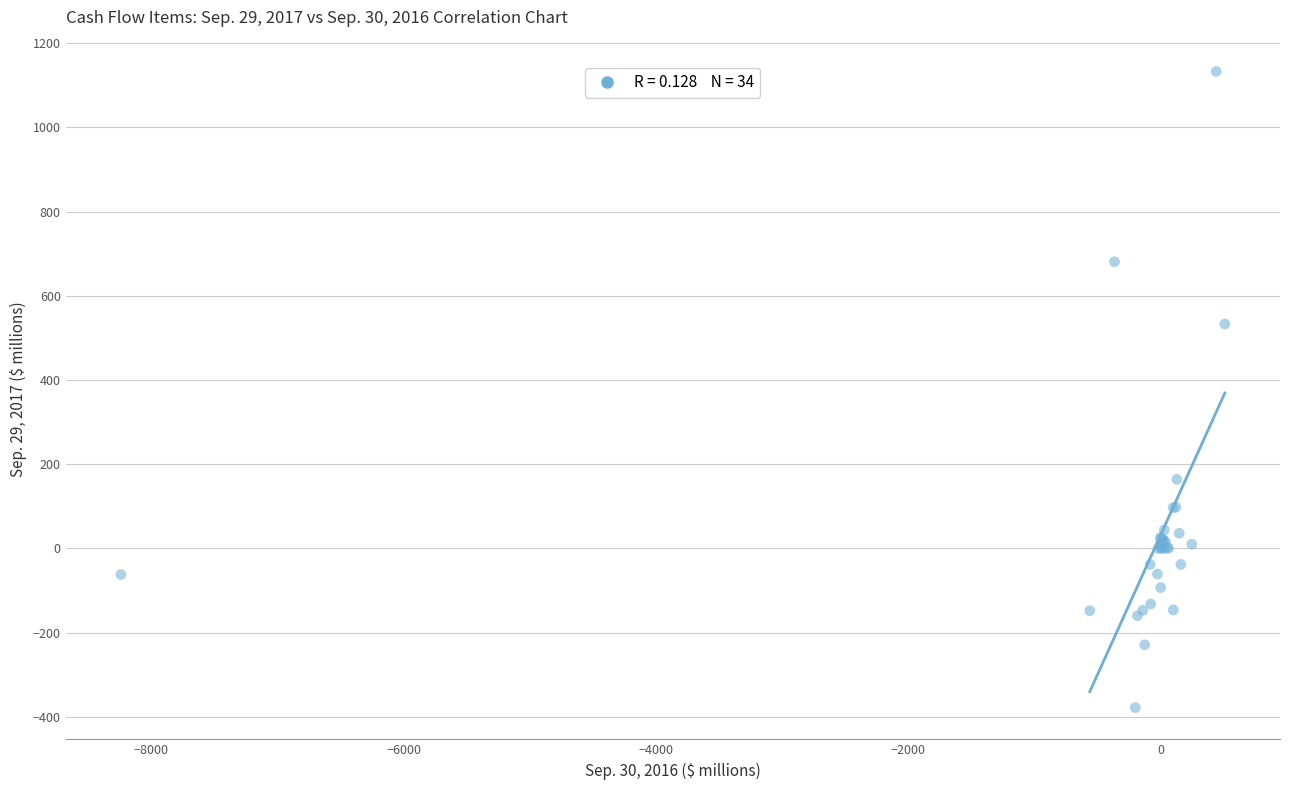

What Y value in the scatter plot is closest to 377?

533